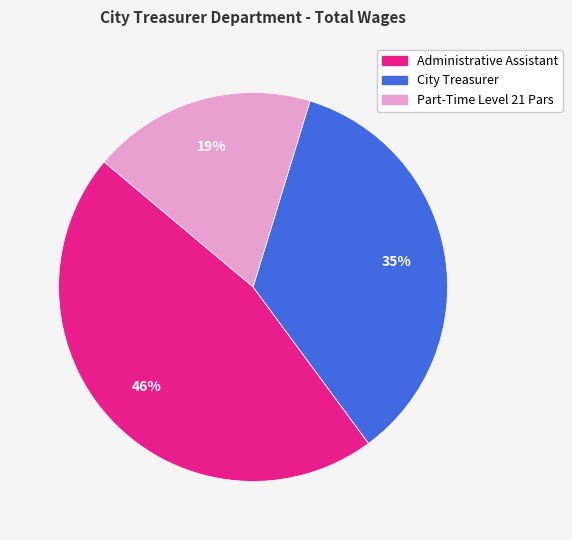

Is the sum of Part-Time Level 21 Pars and City Treasurer greater than half?

Yes